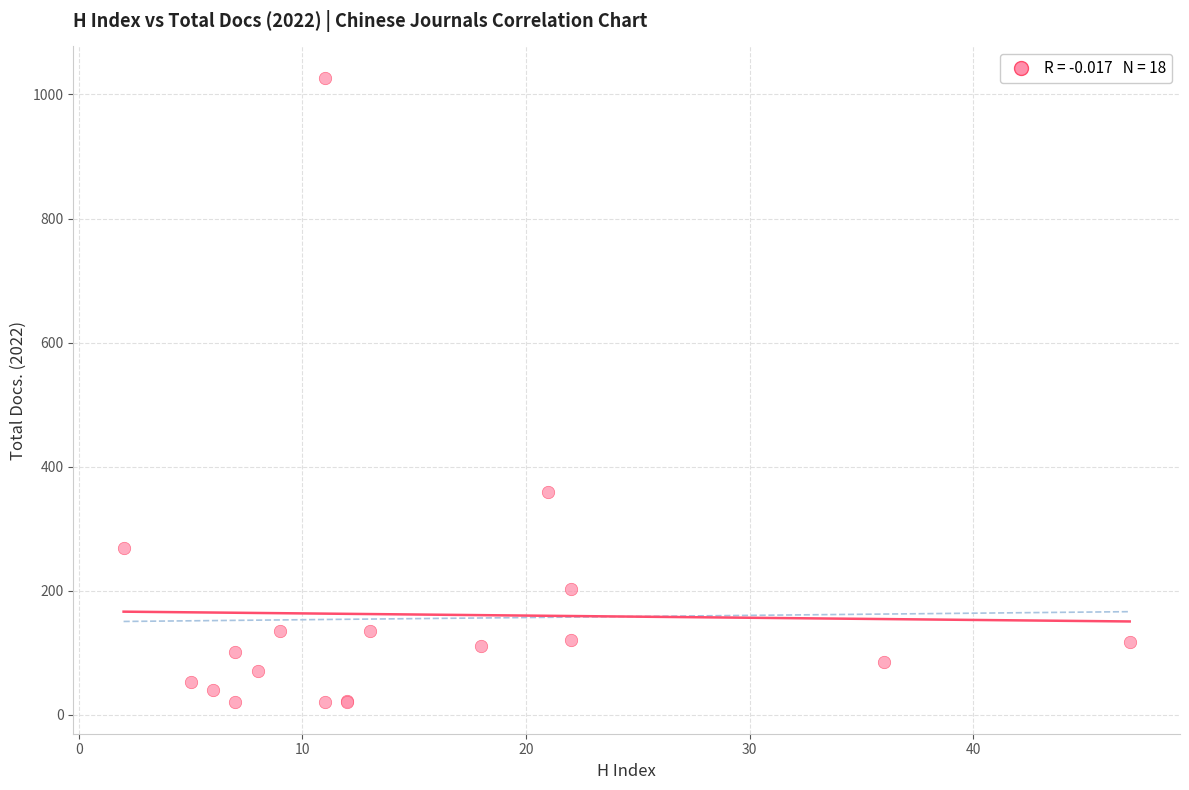

What Y value in the scatter plot is closest to 523?

359